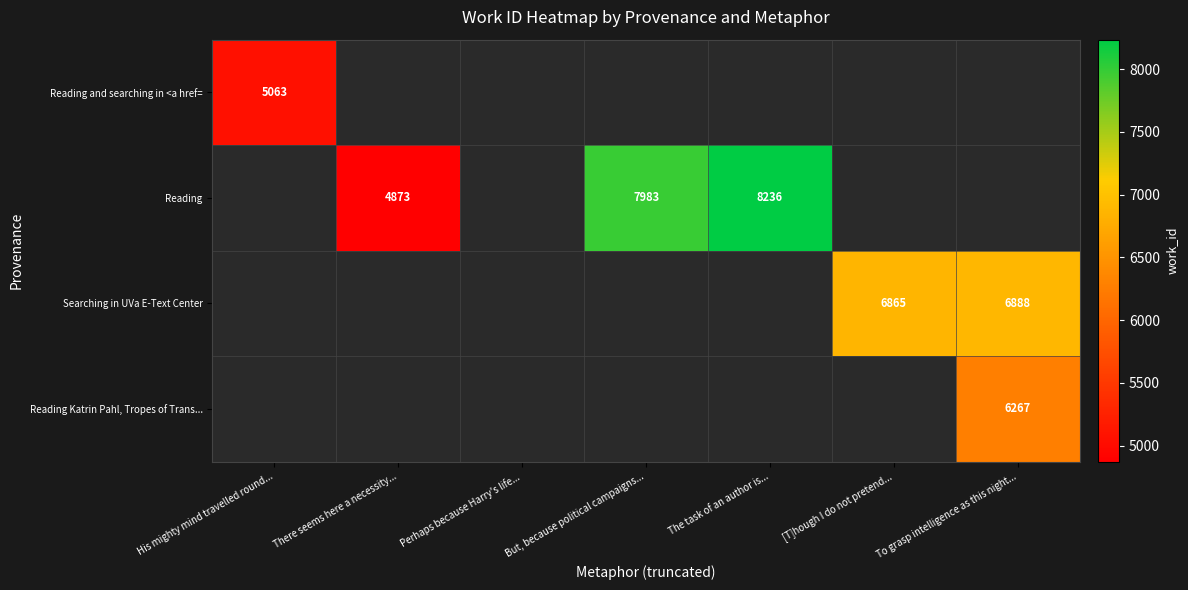

The value of Reading Katrin Pahl, Tropes of Trans... at To grasp intelligence as this night... is 9528. True or false?

False